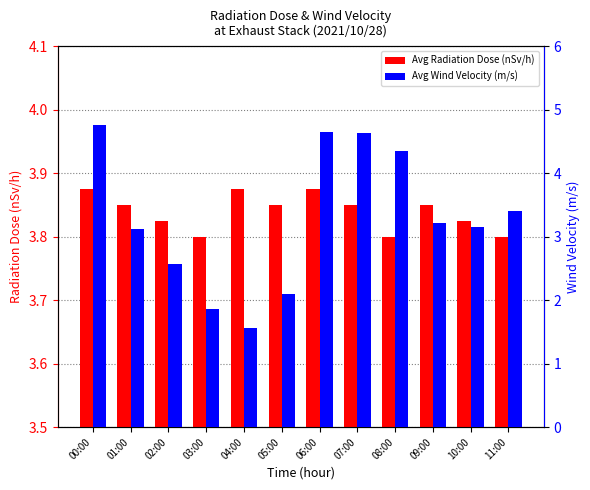

How many bars are there in each group?

2